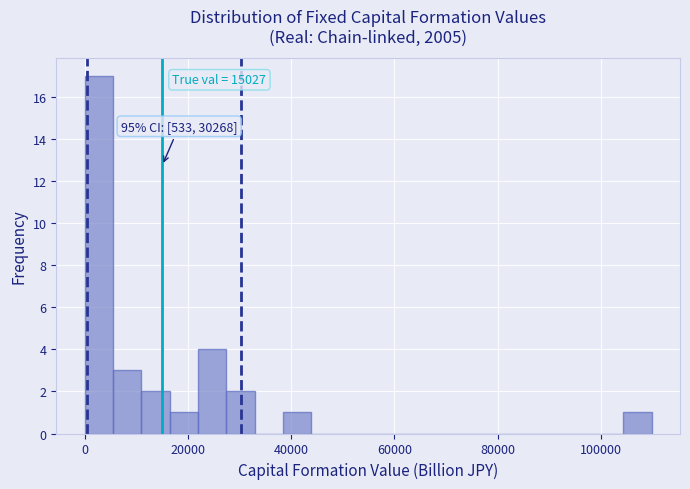

Read against the x-axis, roughly where is the centre of the tallest bar?

2000